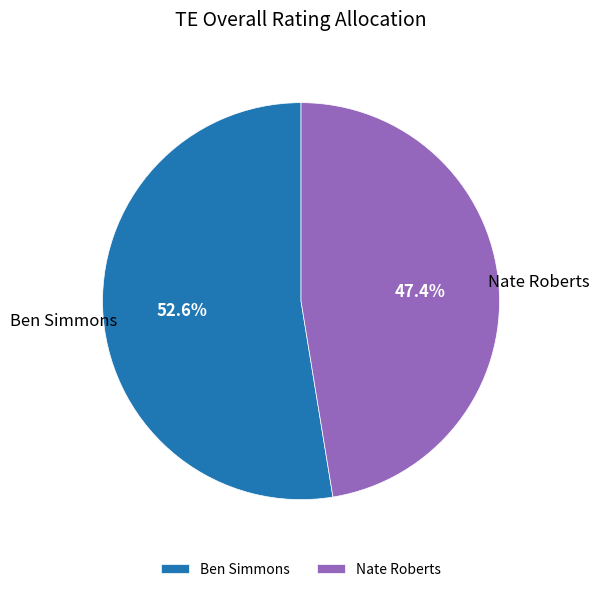

To the nearest percent, what portion does Nate Roberts represent?

47%